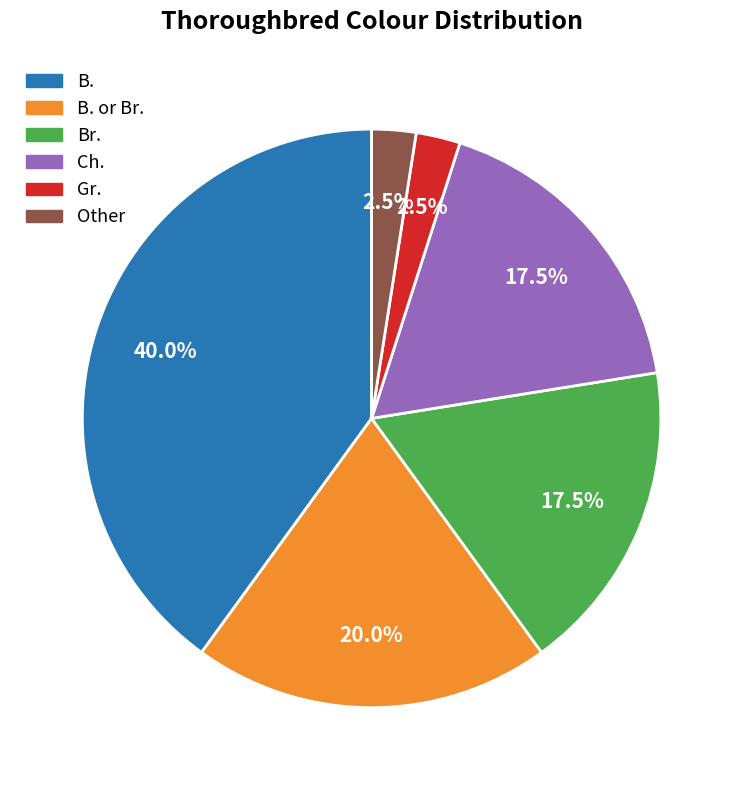

Does any single category account for the majority?

No